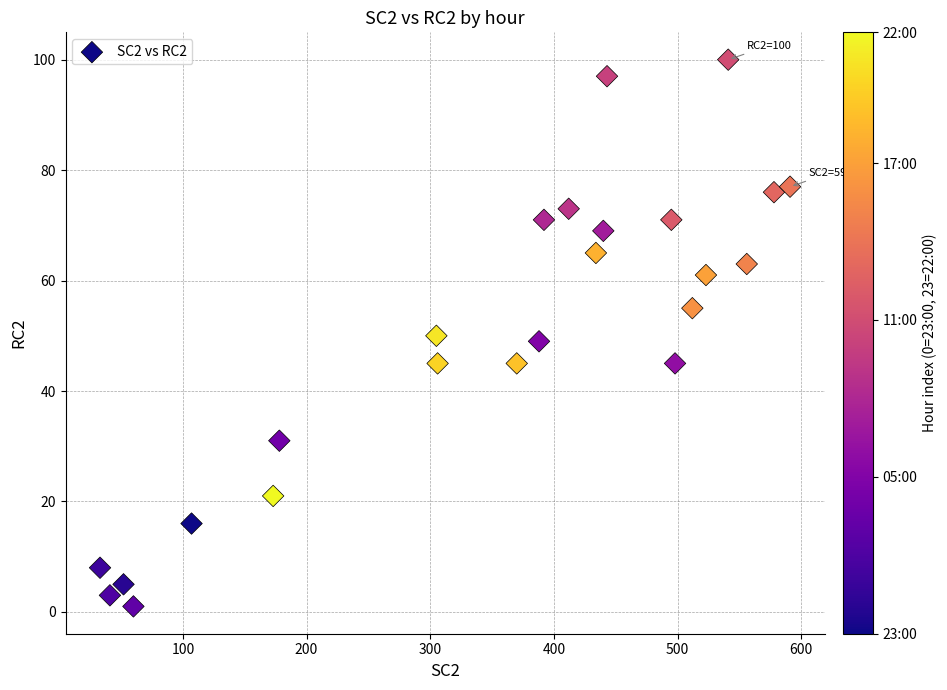

What is the range of X values (max minus min)?

558